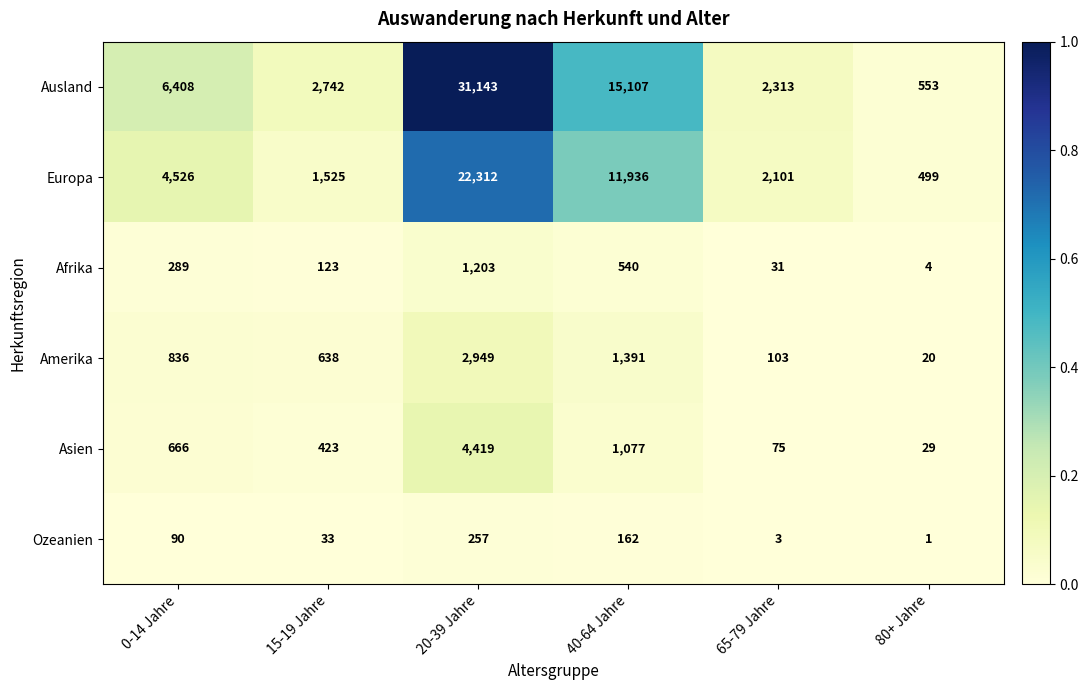

Where is Ozeanien nearest to the value 129?

40-64 Jahre